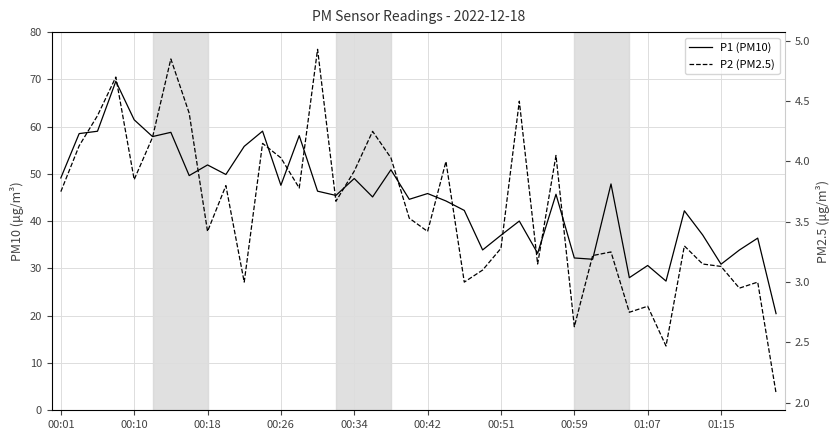

Rank the series at 18 from lowest to highest value.

P2 (PM2.5), P1 (PM10)